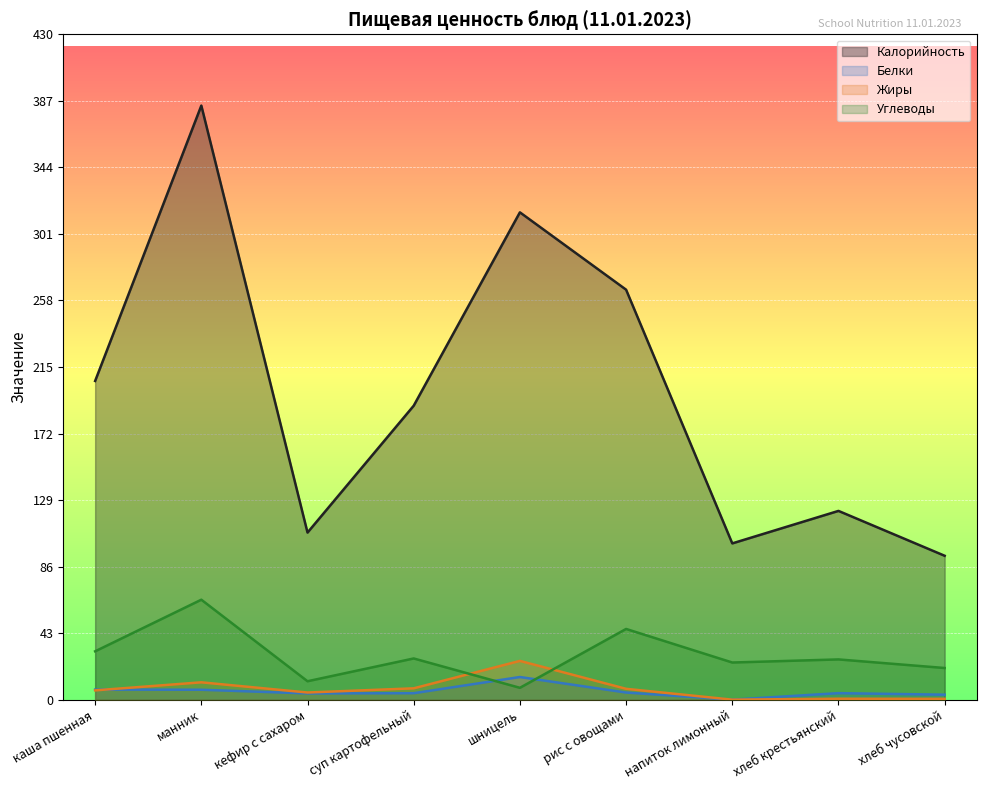

What is the greatest value displayed?

384.0